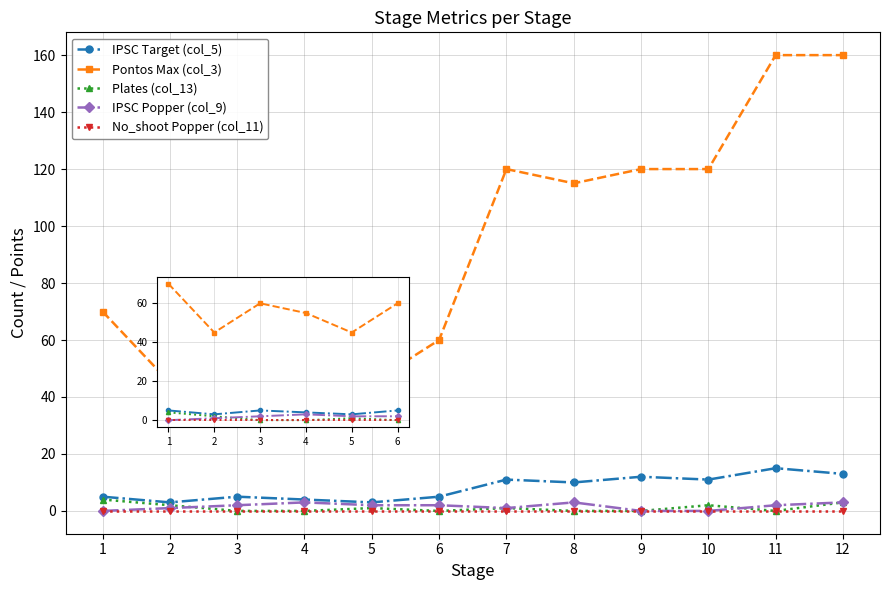

Between 1 and 5, which is larger?

1